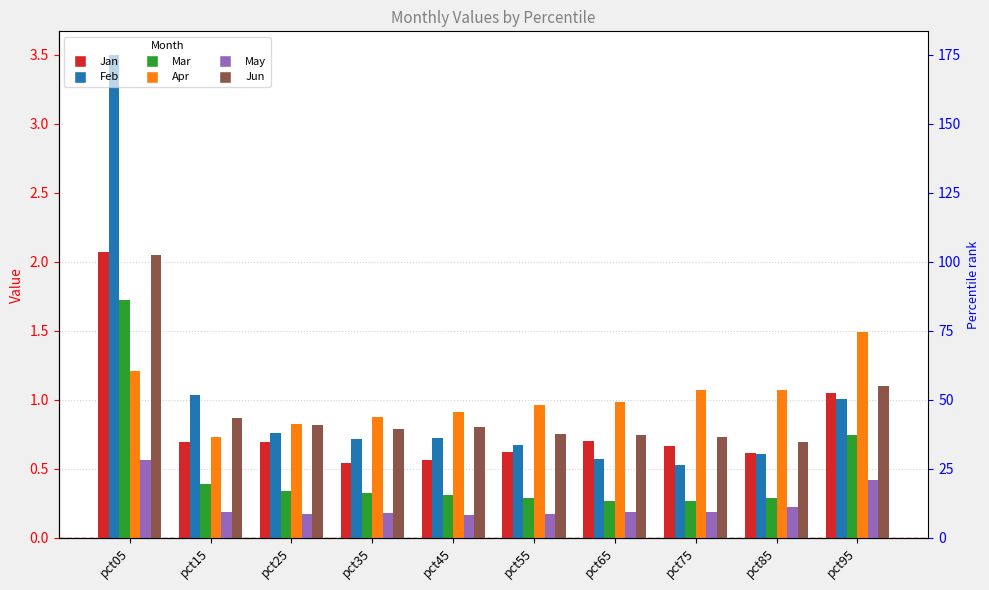

How many bars are there in each group?

6